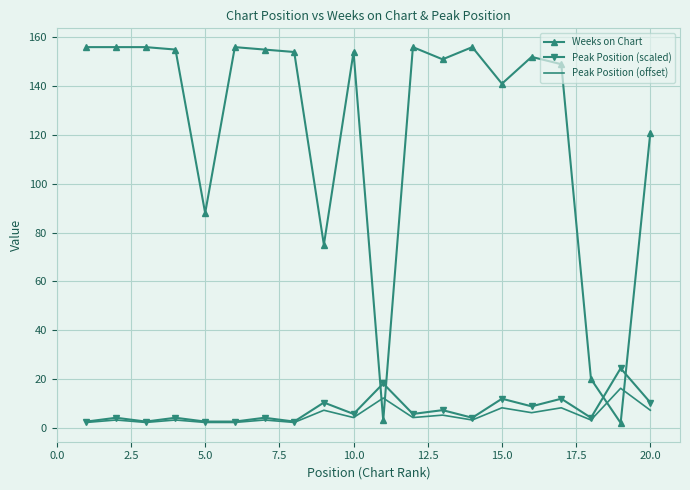

List the series in order of their peak value, highest first.

Weeks on Chart, Peak Position (scaled), Peak Position (offset)